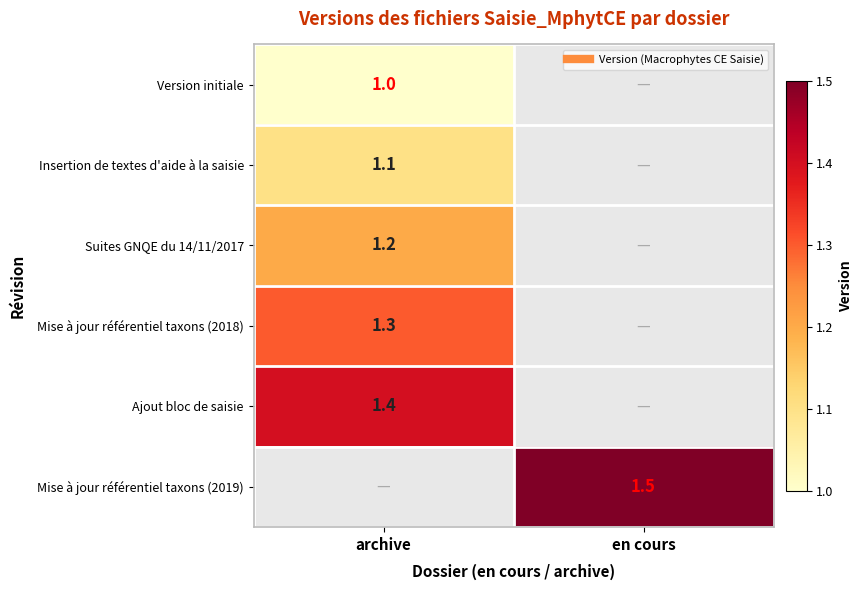

What is the greatest value displayed?

1.5